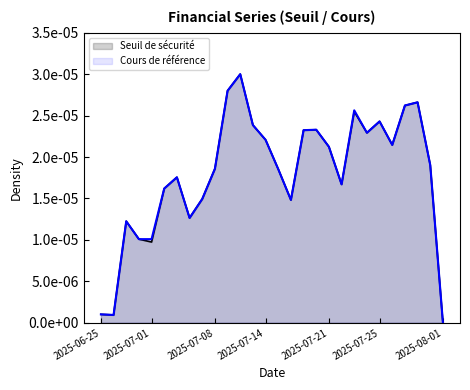

List the series in order of their peak value, highest first.

Seuil de sécurité, Cours de référence